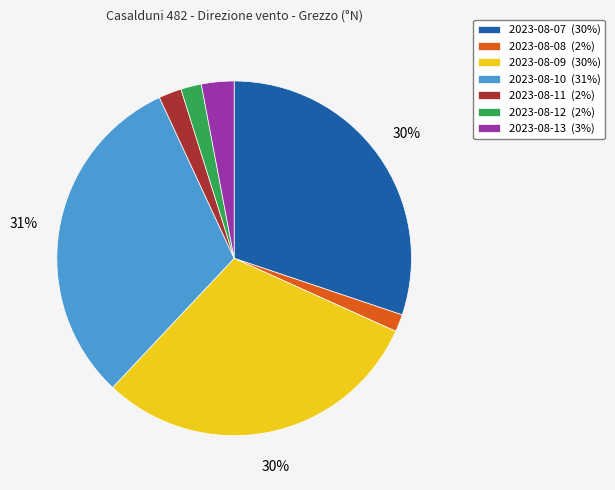

Is it true that 2023-08-10 is 31% of the pie?

True